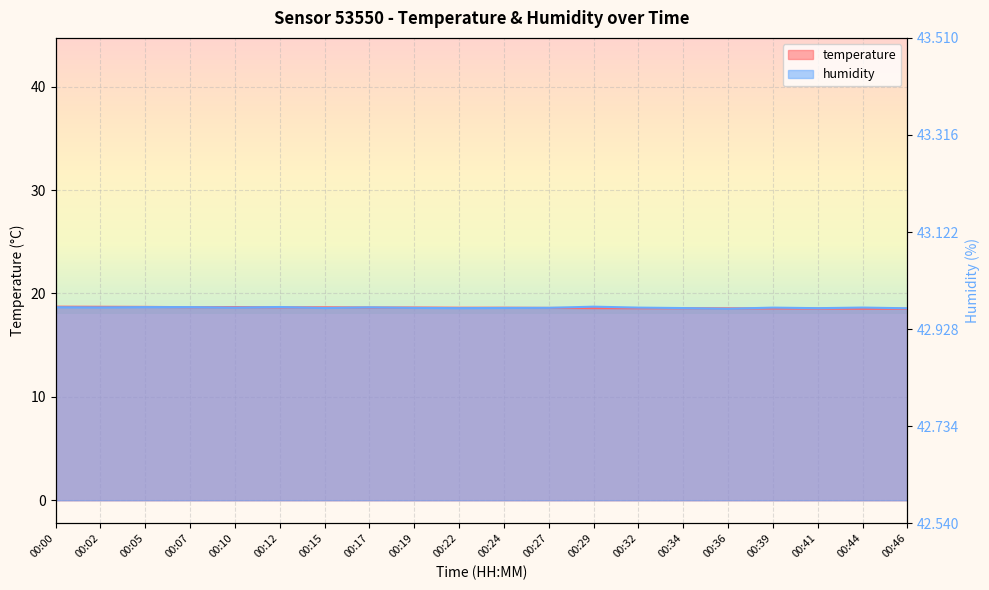

Between 00:34 and 00:05, which is larger?

00:05